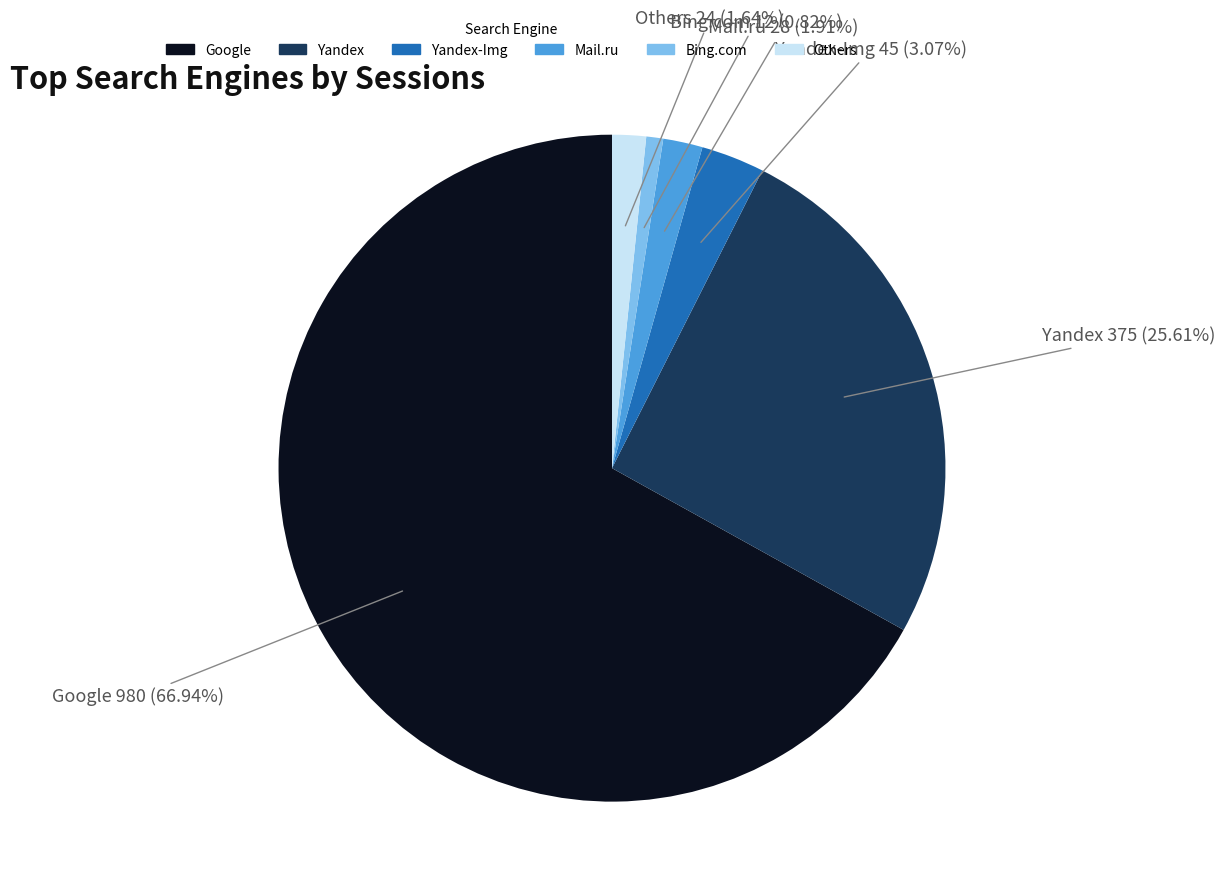

What percentage is the Google slice, to the nearest percent?

67%